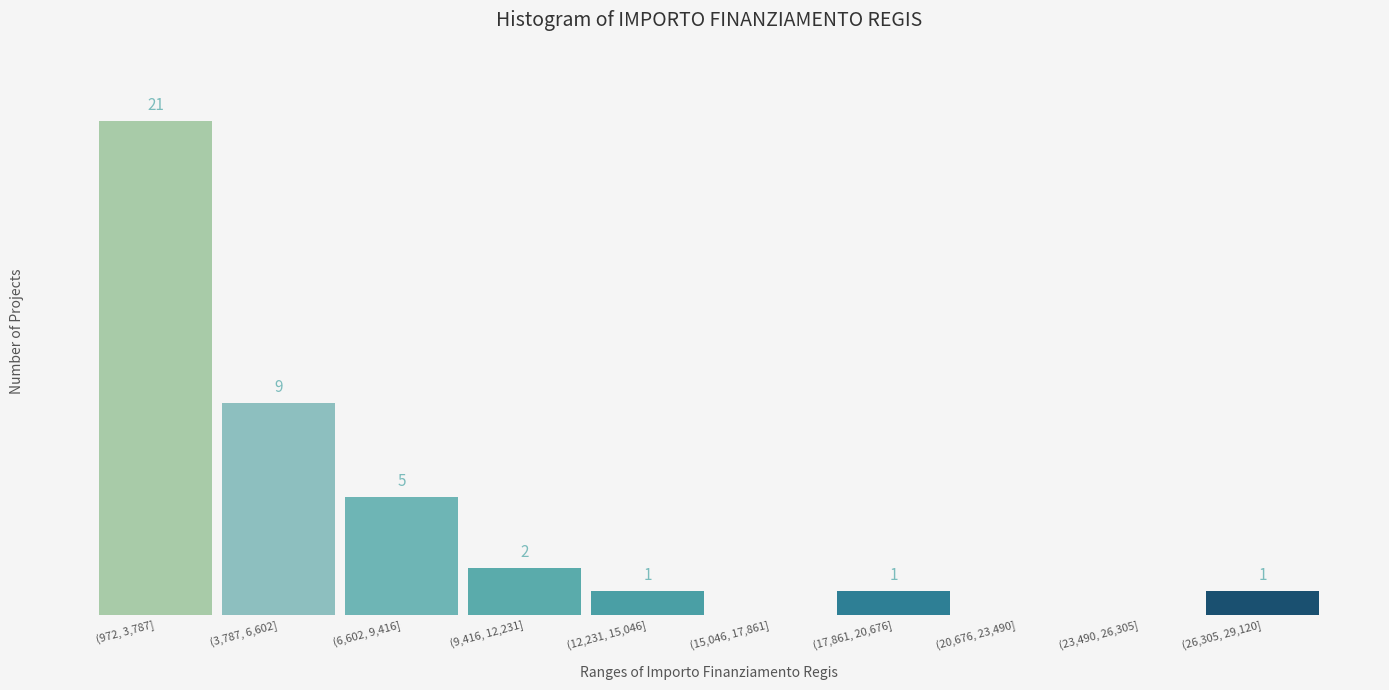

Where does the data first go above 1?

(972, 3,787]